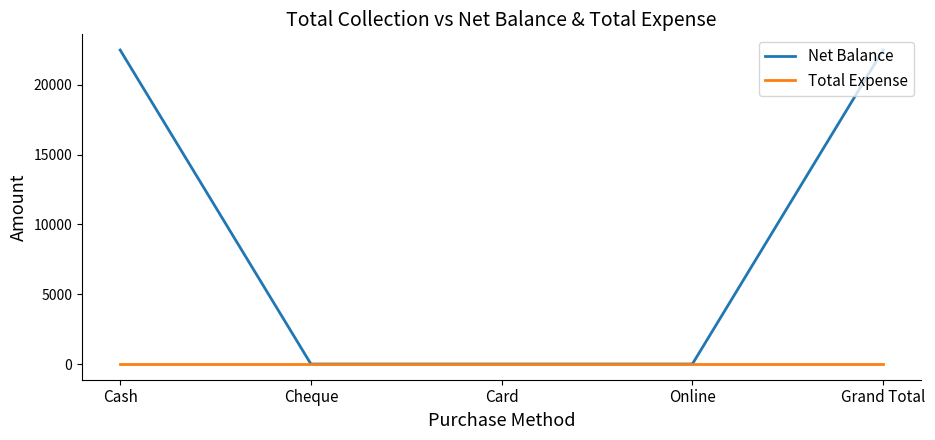

The Total Expense series shows 0 at Grand Total. True or false?

True